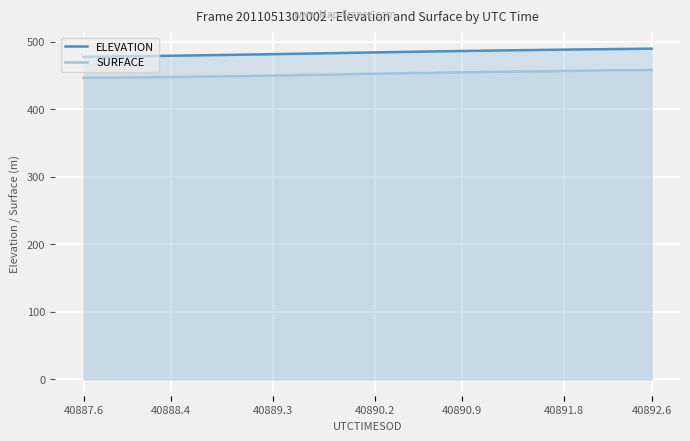

Is the value of ELEVATION at 24 greater than the value of SURFACE at 31?

Yes